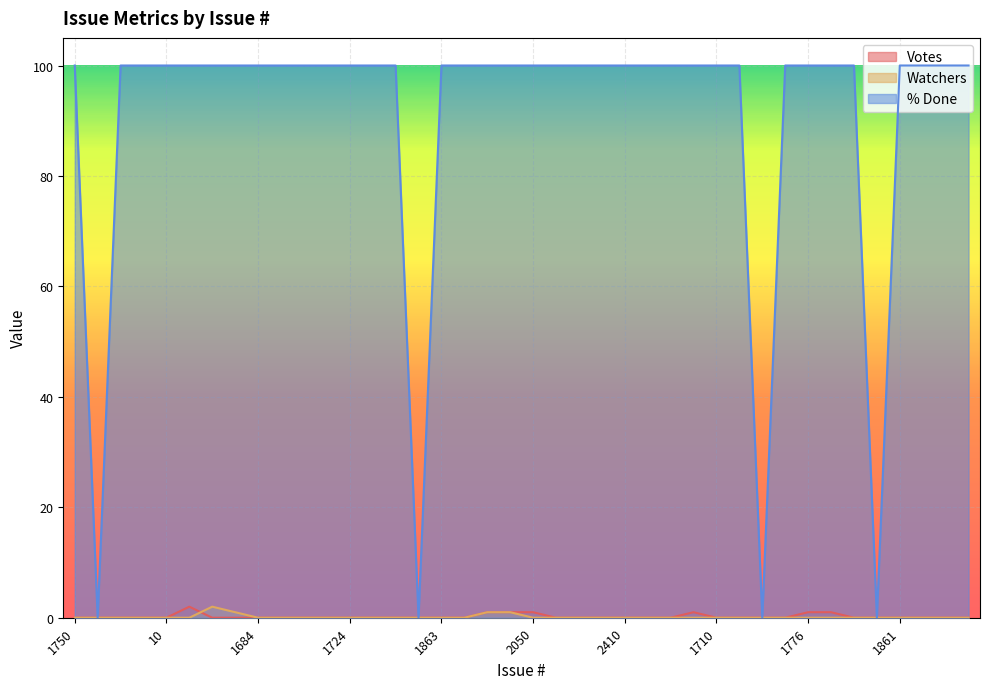

What is the value of the % Done point at the 32nd from the left?

100